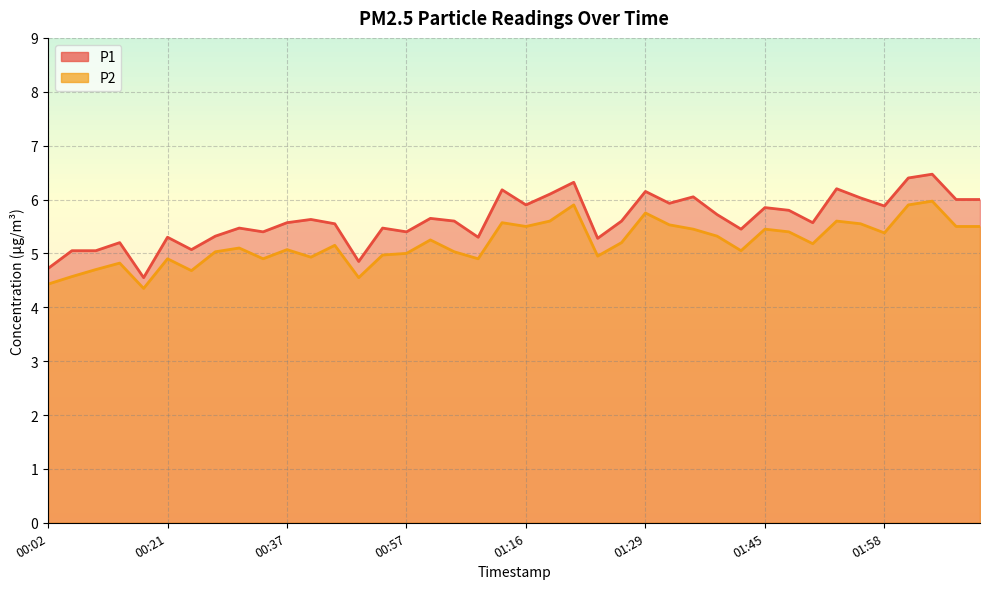

Which has a higher value, 02:03 or 01:55?

02:03